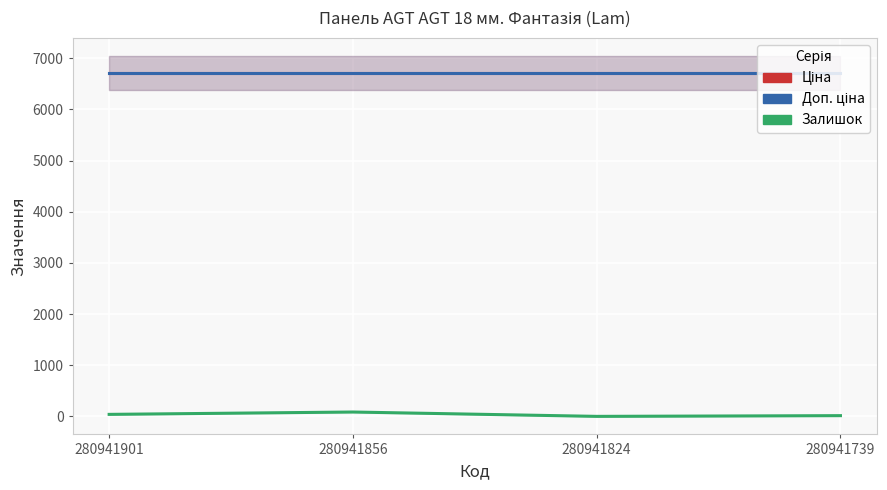

Rank the categories by Ціна value from lowest to highest.

280941901, 280941856, 280941824, 280941739